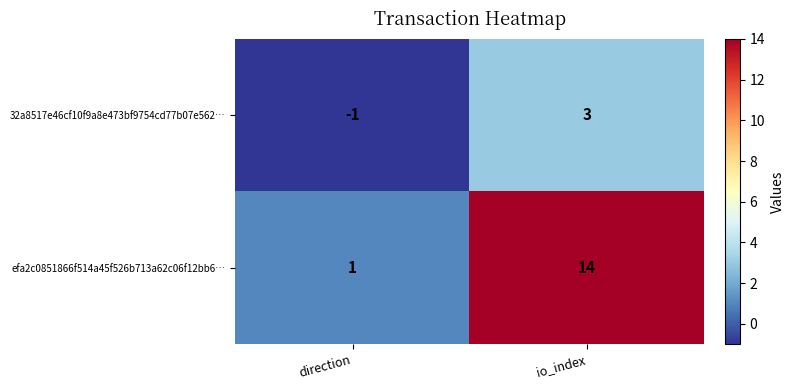

What is the approximate value of 32a8517e46cf10f9a8e473bf9754cd77b07e562… at io_index?

3